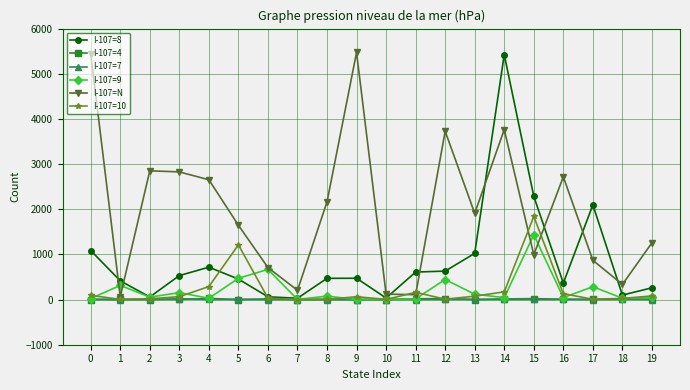

Does the chart have visible grid lines?

Yes